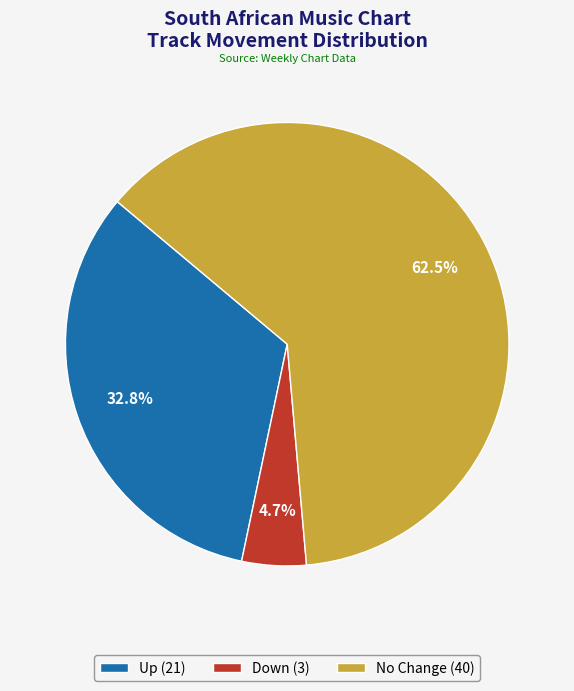

Rank the categories by value from lowest to highest.

Down (3), Up (21), No Change (40)